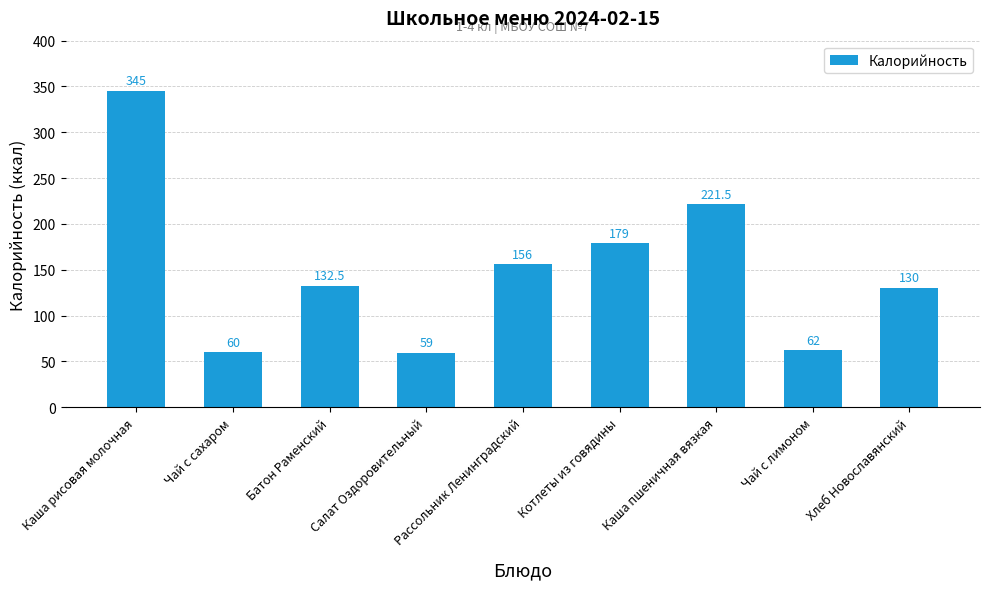

What is the change in value from Рассольник Ленинградский to Чай с лимоном?

-94.0